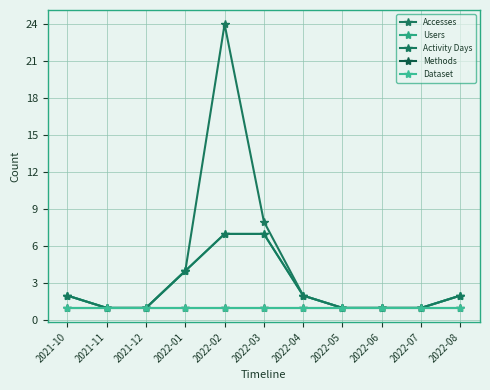

Is this an area chart (filled region under the line)?

No